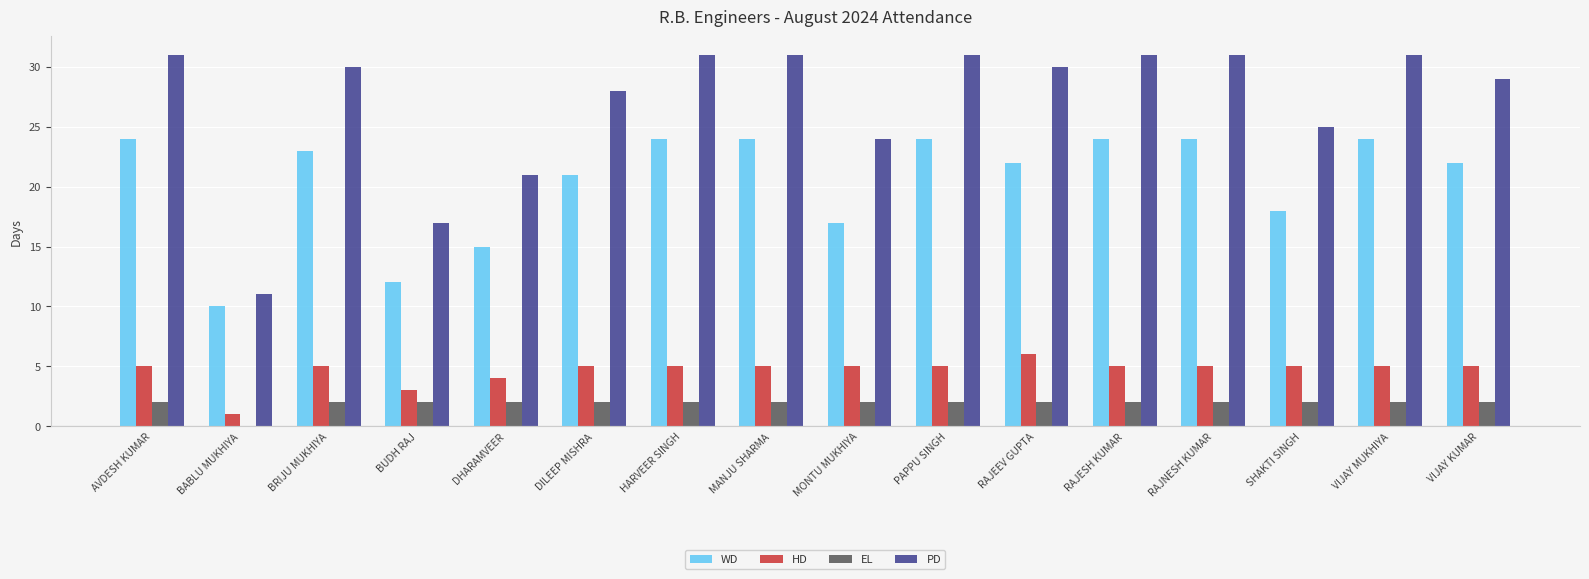

The value of PD at MANJU SHARMA is 31. True or false?

True